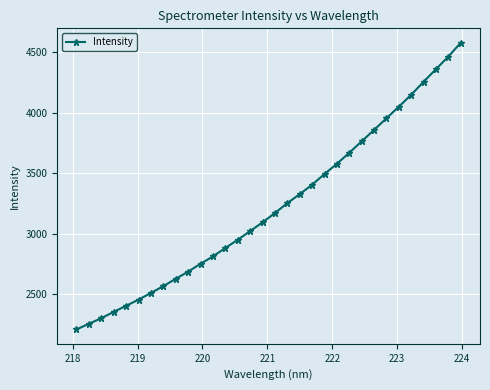

What is the difference between the second highest and minimum values?

2257.3